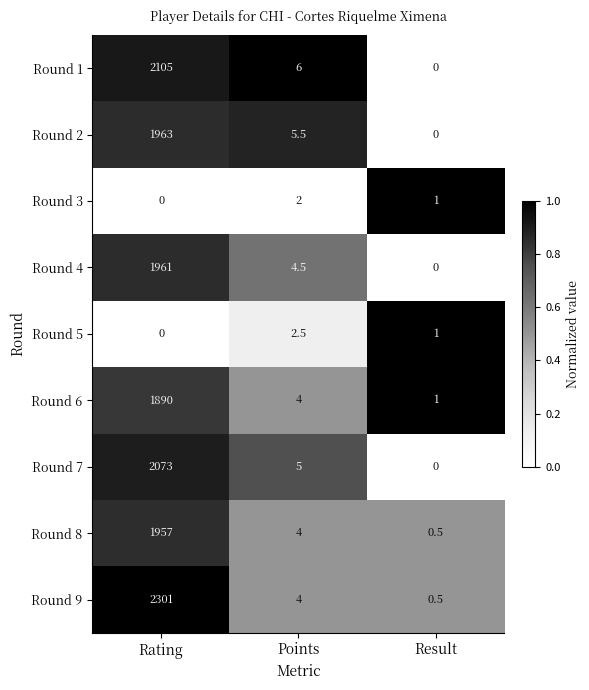

Reading left to right, list all the values displayed in this chart.

Round 1: 2105.0	6.0	0.0
Round 2: 1963.0	5.5	0.0
Round 3: 0.0	2.0	1.0
Round 4: 1961.0	4.5	0.0
Round 5: 0.0	2.5	1.0
Round 6: 1890.0	4.0	1.0
Round 7: 2073.0	5.0	0.0
Round 8: 1957.0	4.0	0.5
Round 9: 2301.0	4.0	0.5